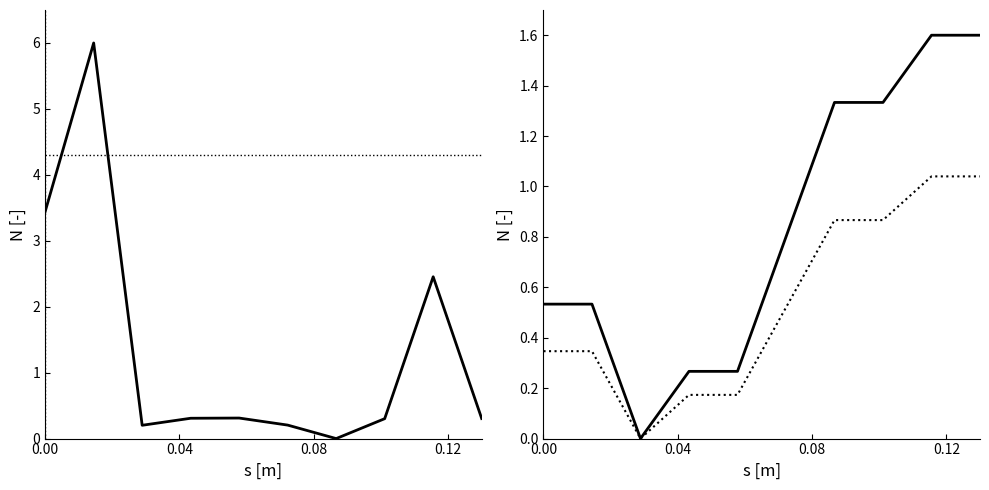

Which series has the widest spread of values?

Total económico